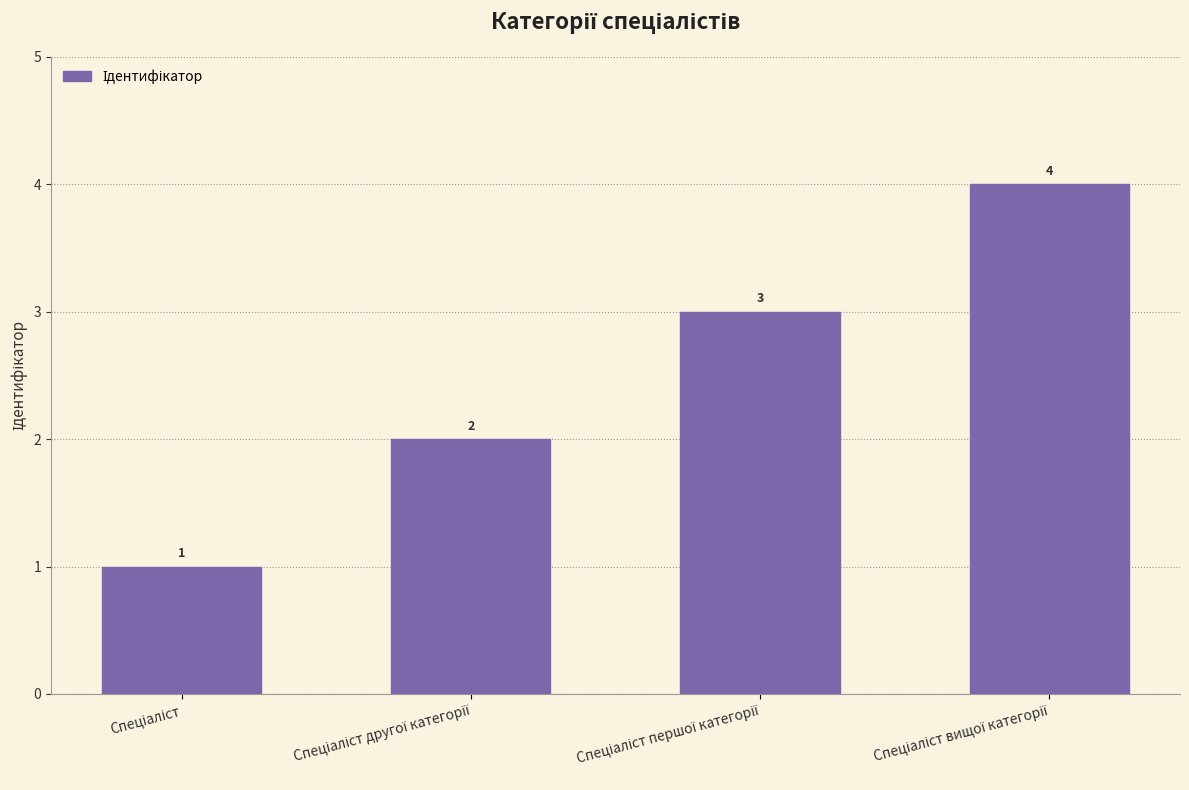

How many values are between 2 and 4?

3